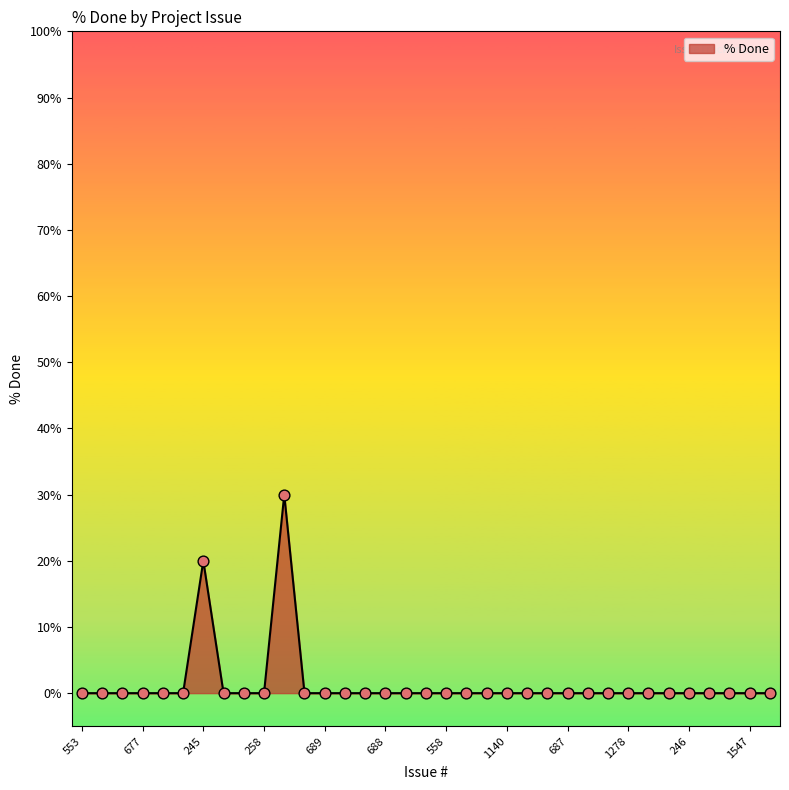

What is the difference between the maximum and minimum values?

30